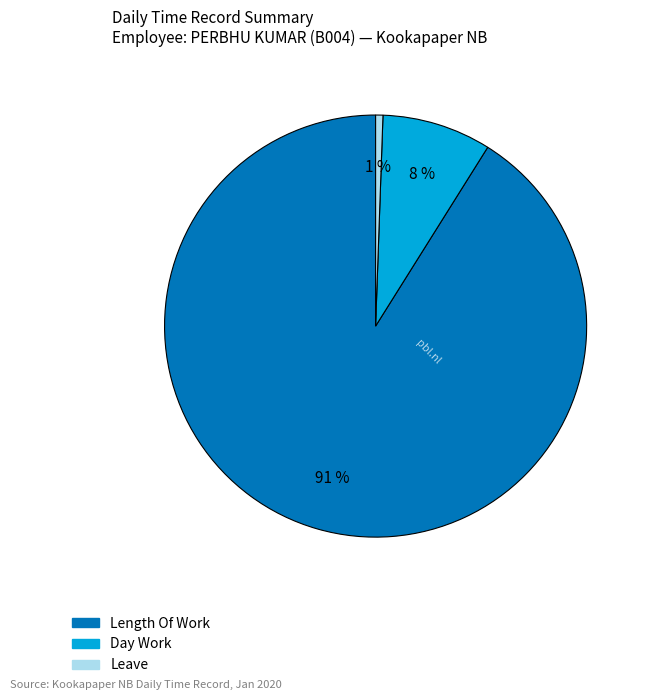

Is there any slice that represents more than half of the pie?

Yes